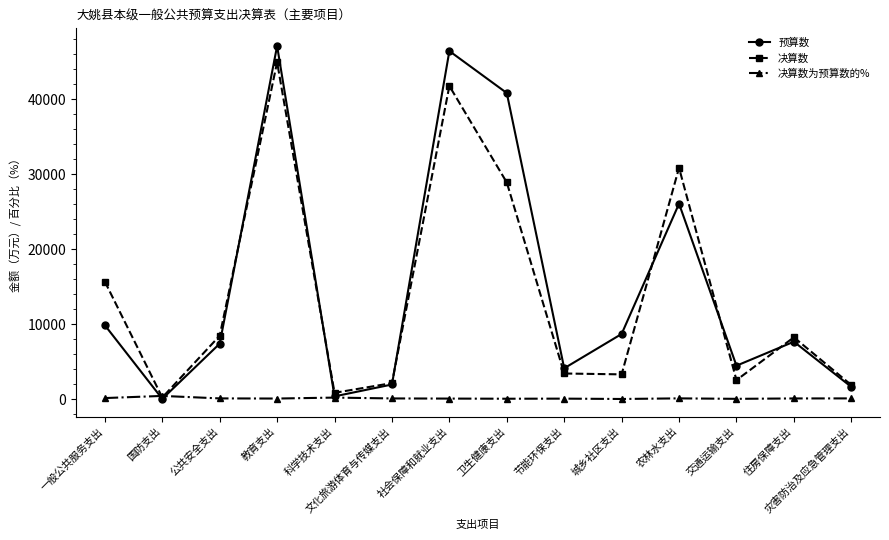

What is the highest value of the 决算数 series?

44904.0